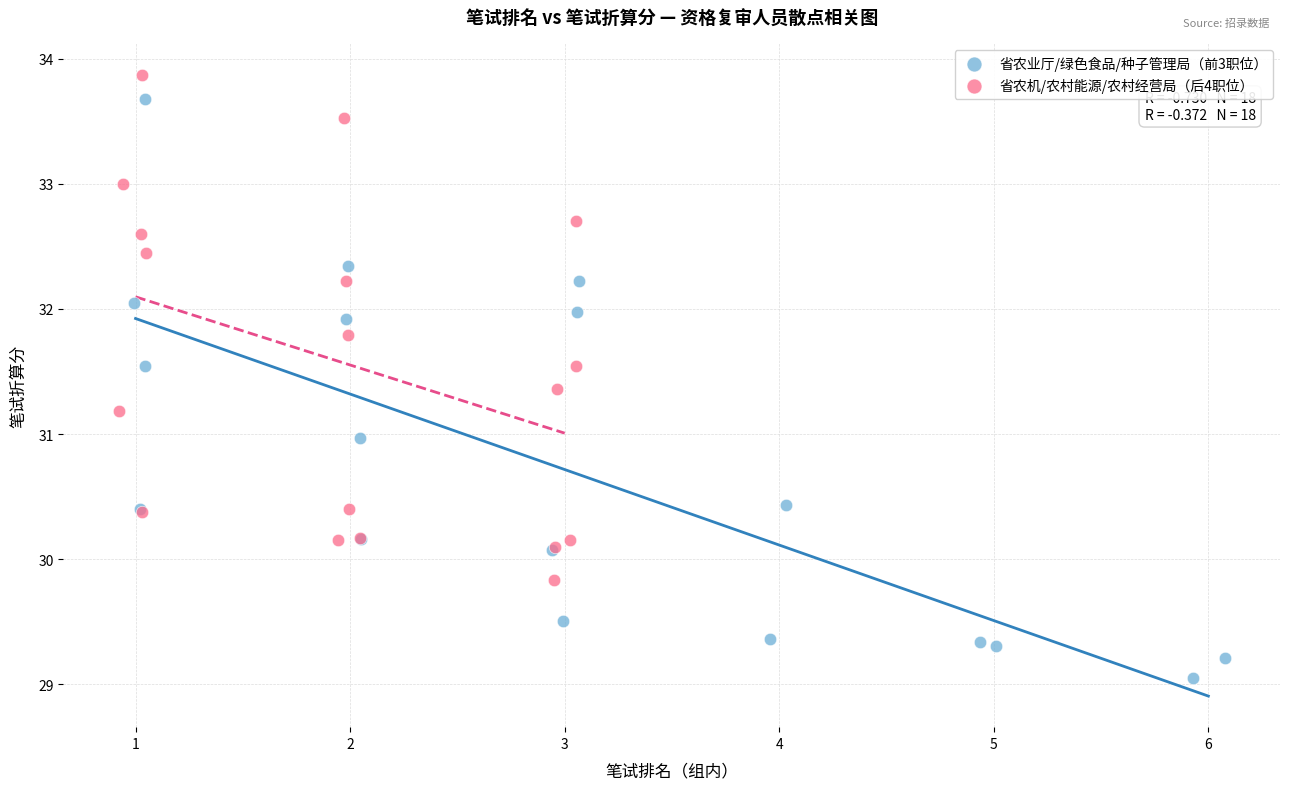

Which series reaches the minimum Y coordinate?

省农业厅/绿色食品/种子管理局（前3职位）